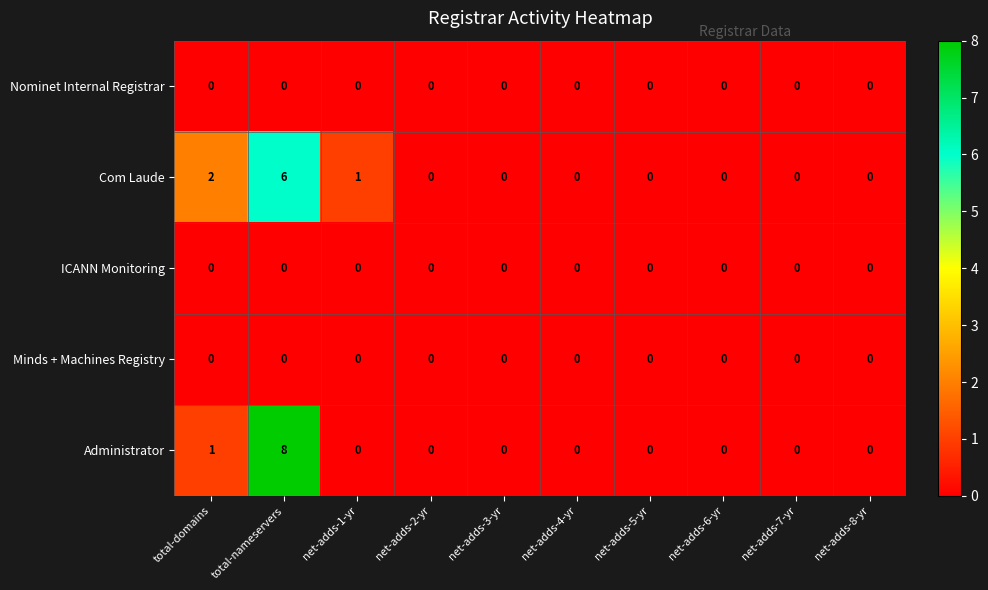

Which series has the widest spread of values?

Administrator